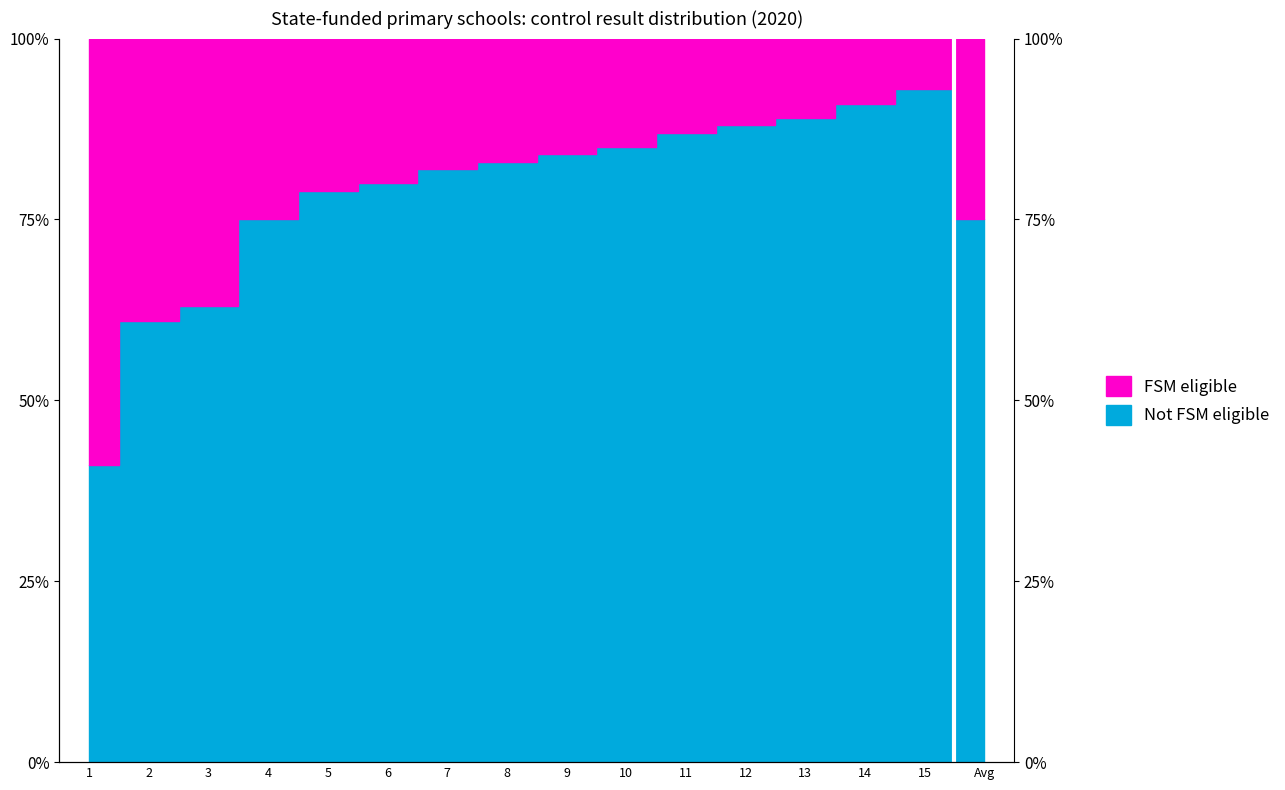

True or false: there are more than 0 points higher than both neighbors.

True